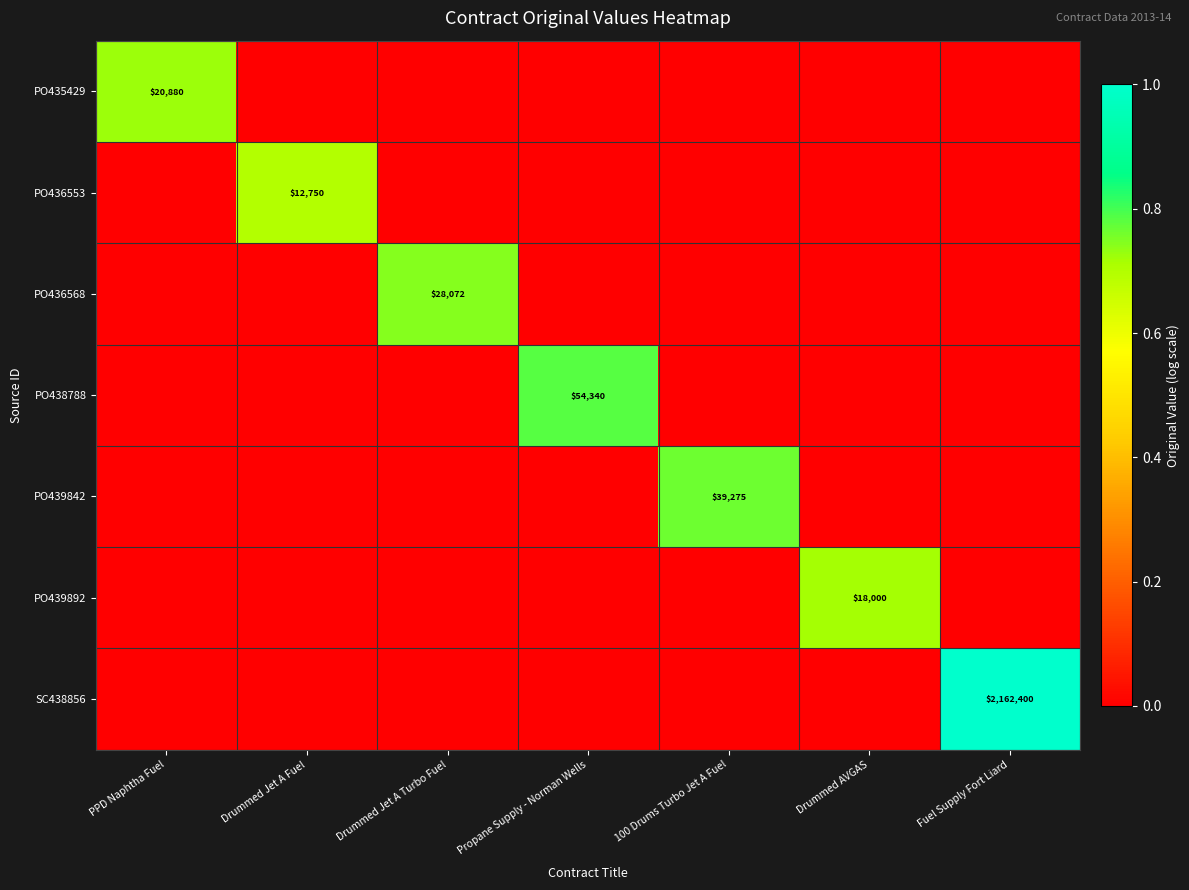

At how many categories does at least one series exceed 0?

7